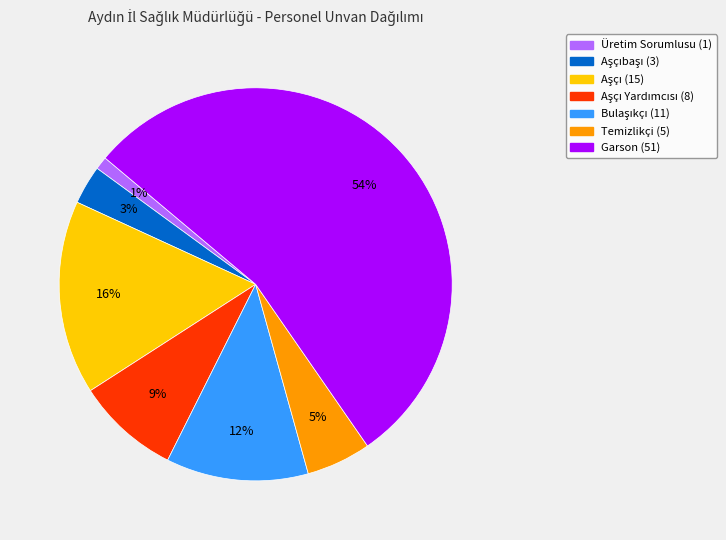

Count the number of slices in the pie.

7